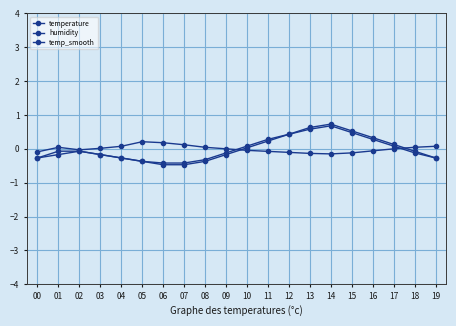

At 03, list the series in order from largest to smallest.

humidity, temperature, temp_smooth